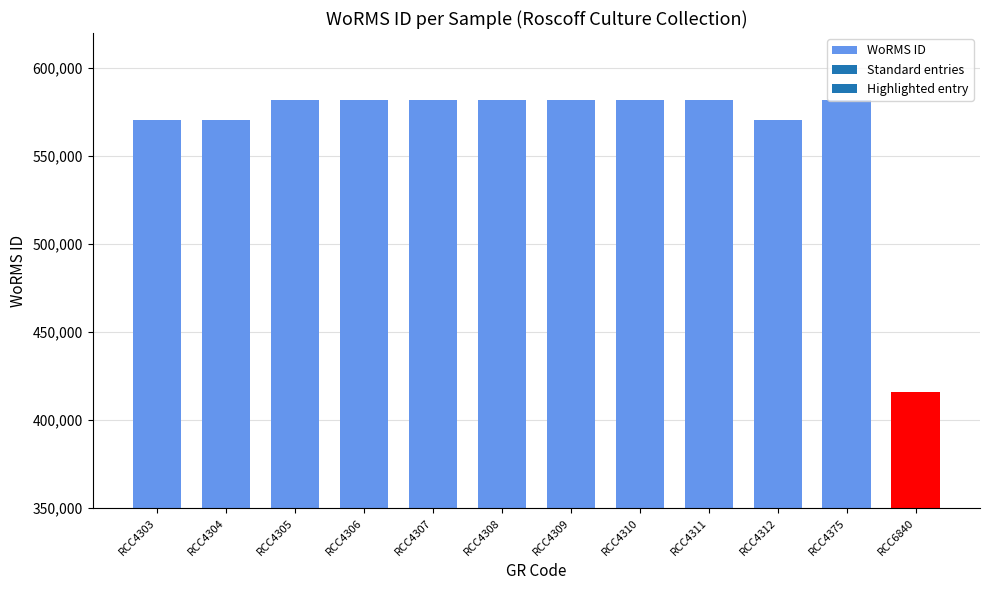

At which category does the chart reach its minimum across all series?

RCC6840